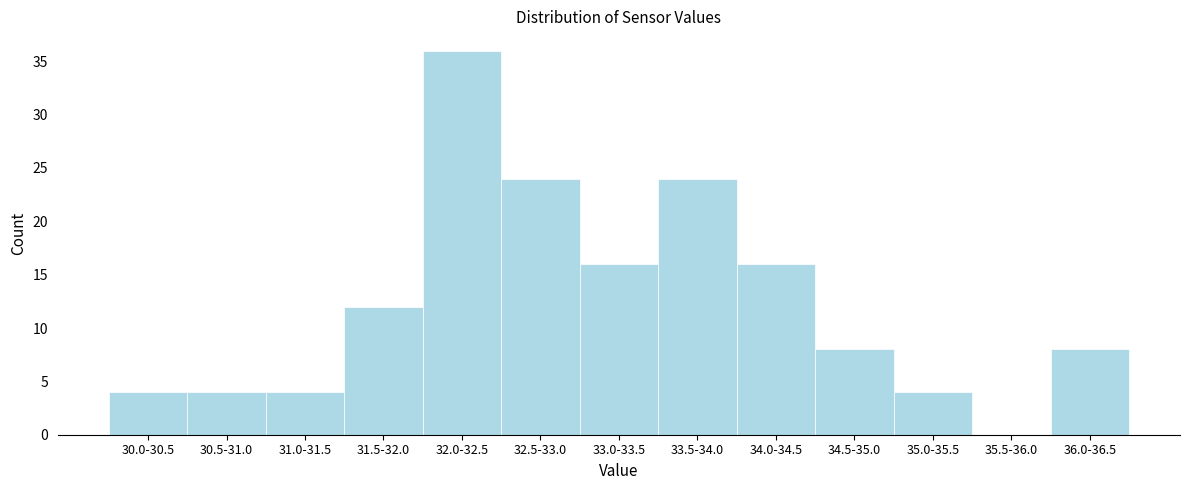

Reading right to left, extract all data points from this chart.

36.0-36.5=8	35.5-36.0=0	35.0-35.5=4	34.5-35.0=8	34.0-34.5=16	33.5-34.0=24	33.0-33.5=16	32.5-33.0=24	32.0-32.5=36	31.5-32.0=12	31.0-31.5=4	30.5-31.0=4	30.0-30.5=4